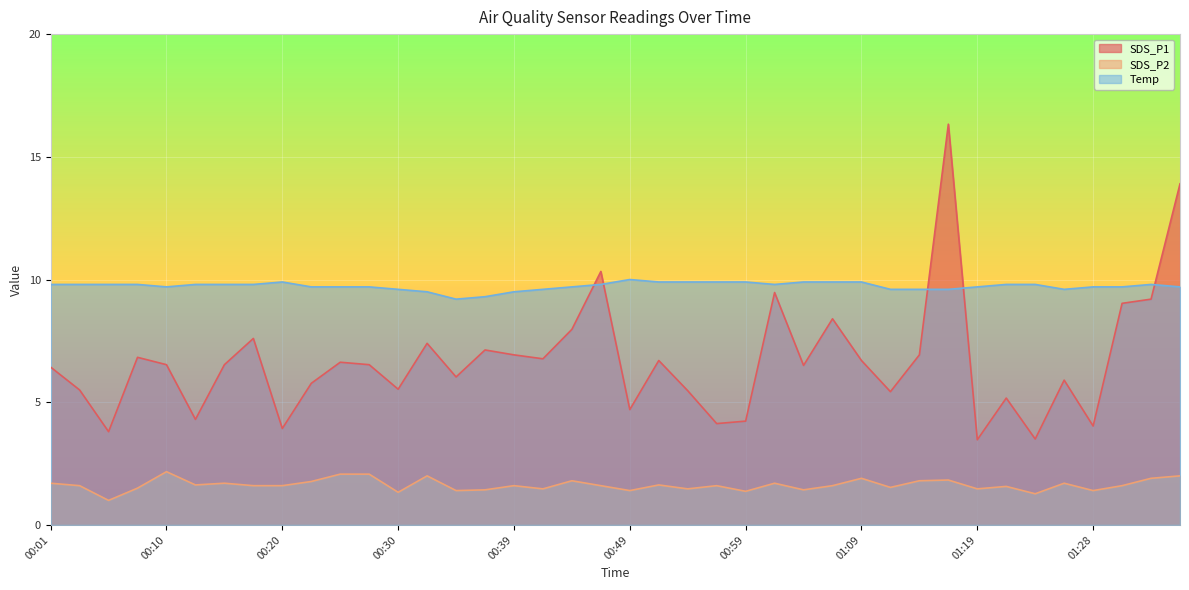

In SDS_P1, how many points are lower than both neighbors (excluding endpoints)?

13